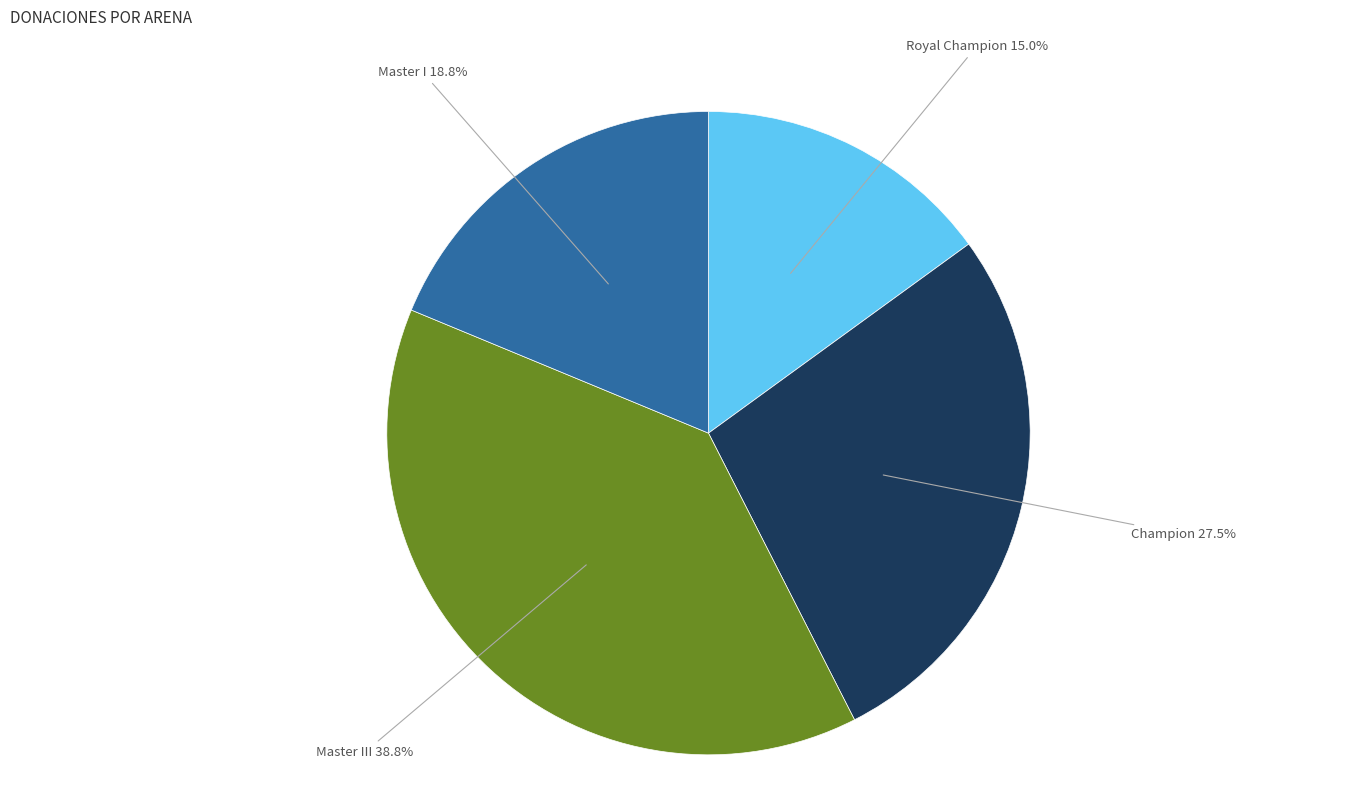

Is the sum of Master I and Master III greater than half?

Yes